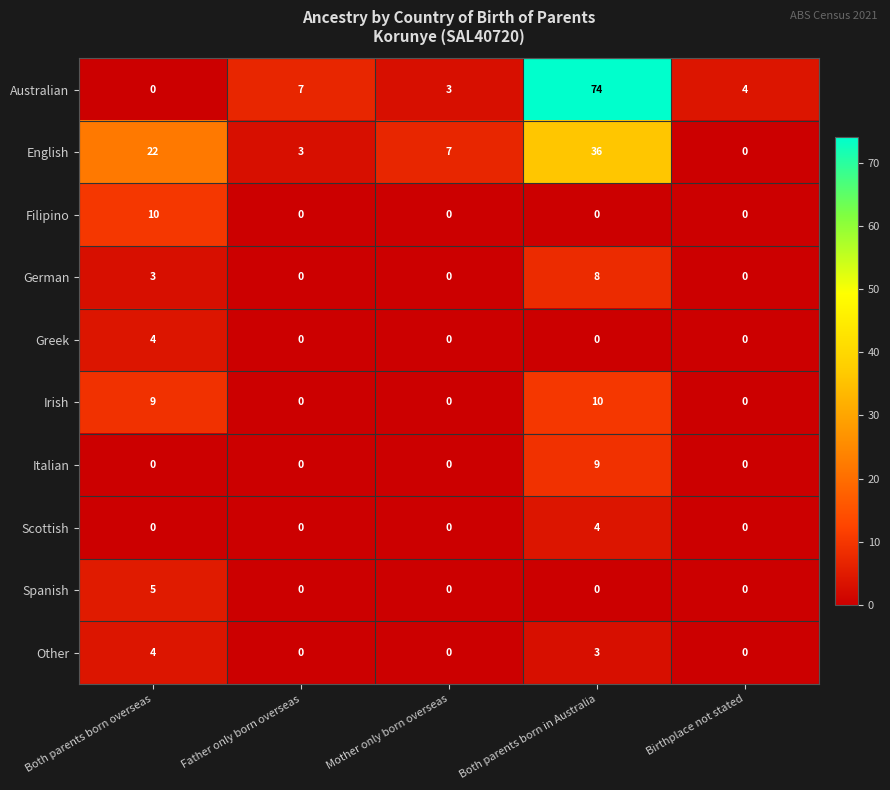

At which label is Irish closest to 5?

Both parents born overseas